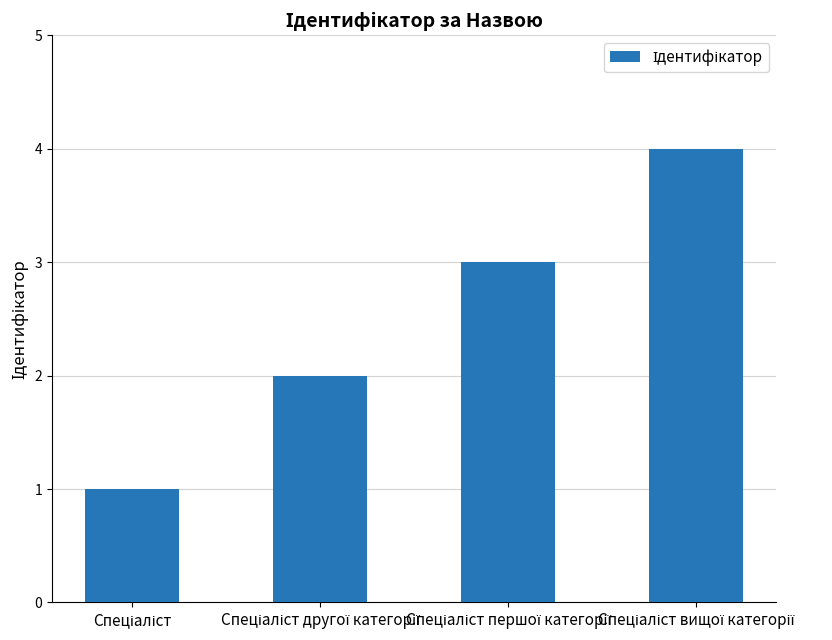

Reading left to right, transcribe all the data shown in this chart.

1	2	3	4